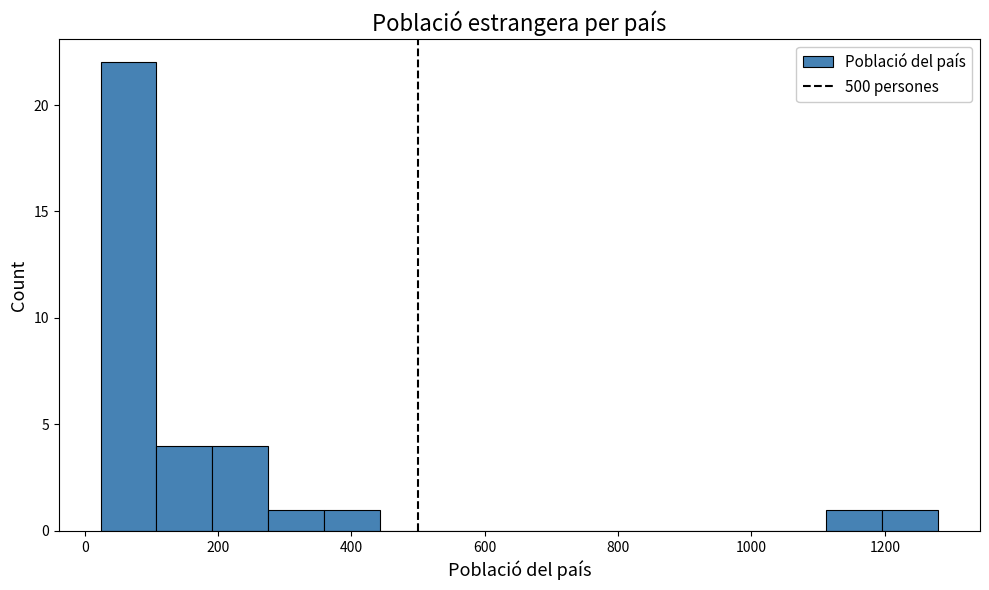

What is the height of the bar covering 1120 to 1200 on the x-axis? Neither the bar edges nor the heights are printed on the chart, so give them approximately, as read against the axes.

1